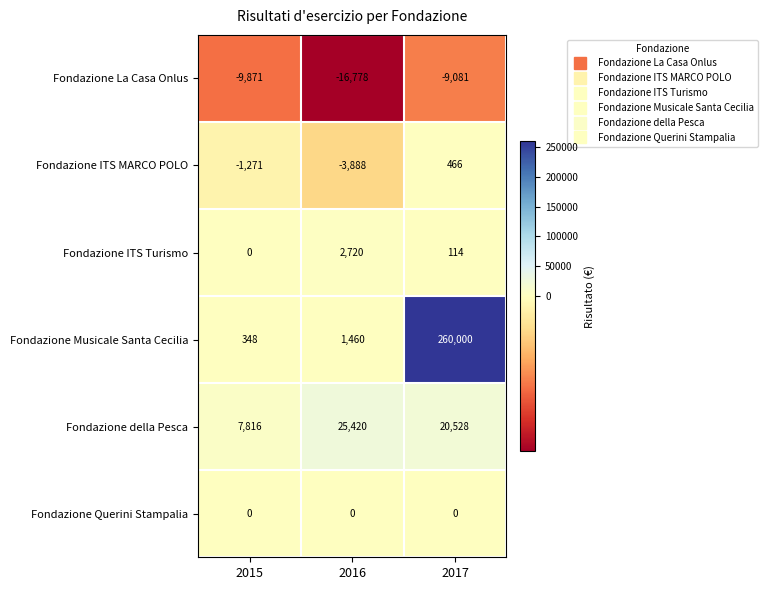

What is the greatest value displayed?

260000